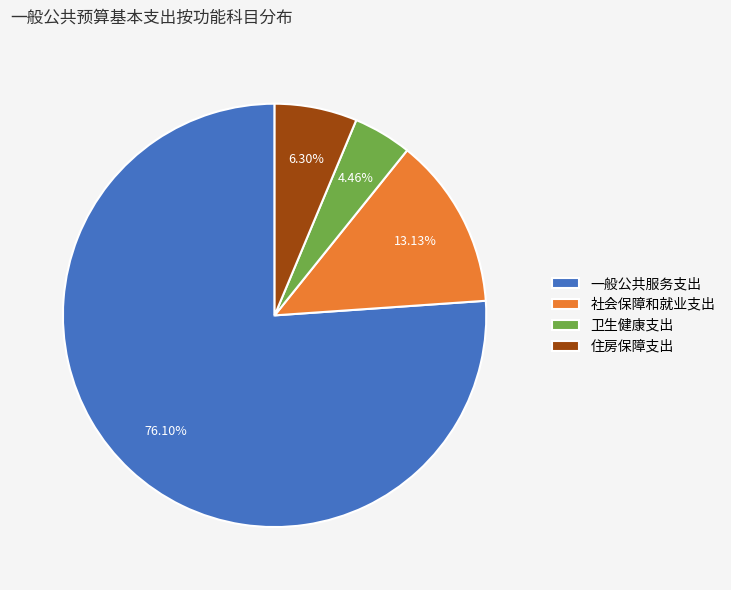

How many slices are in this pie chart?

4